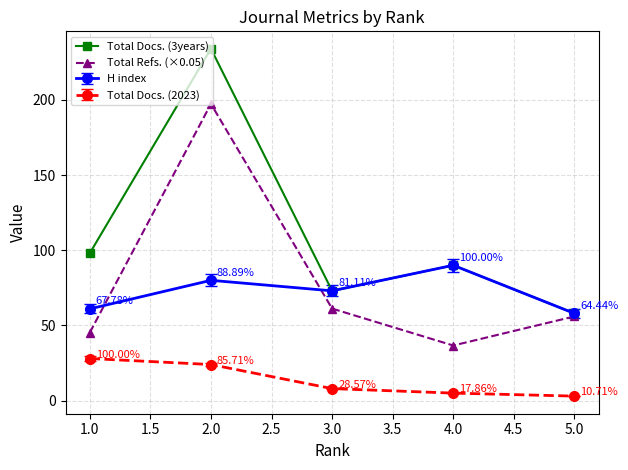

At 2.0, list the series in order from smallest to largest.

Total Docs. (2023), H index, Total Refs. (×0.05), Total Docs. (3years)